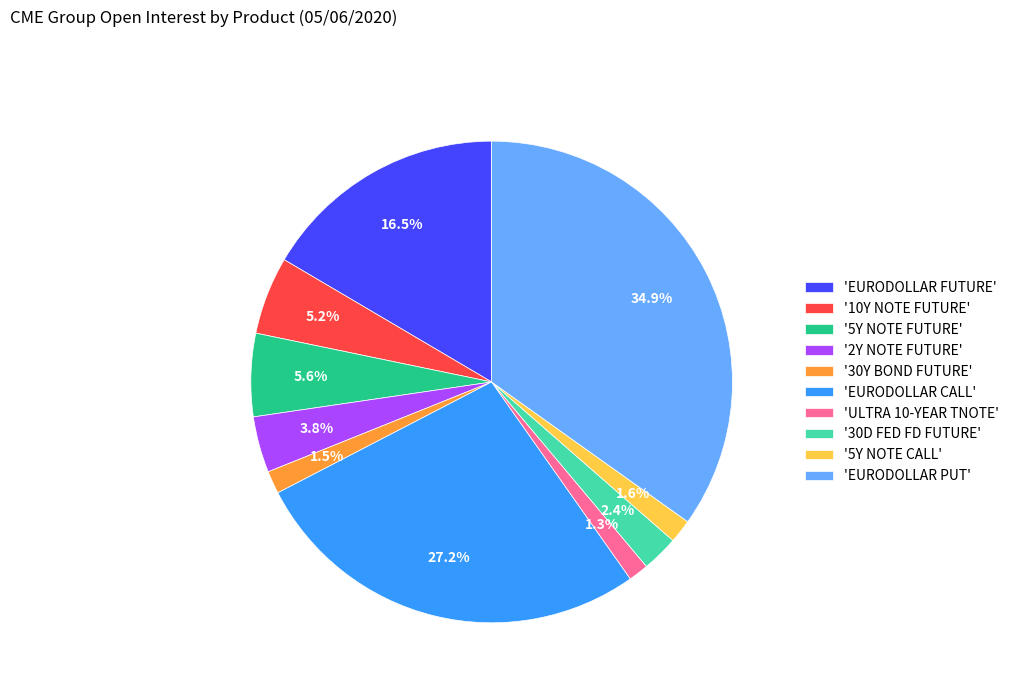

What is the ratio of the value at '5Y NOTE FUTURE' to the value at '10Y NOTE FUTURE'?

1.1